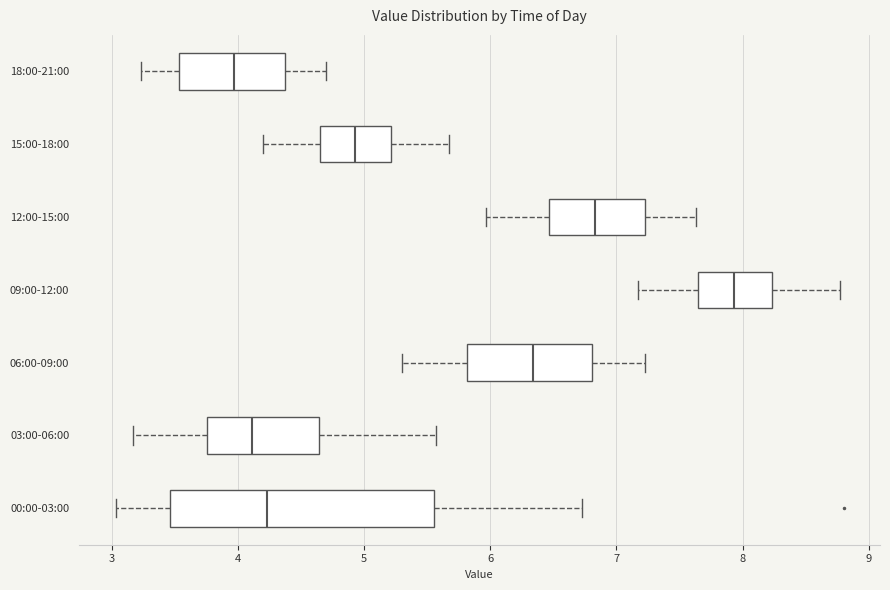

Which box's median line is the furthest to the left?

18:00-21:00